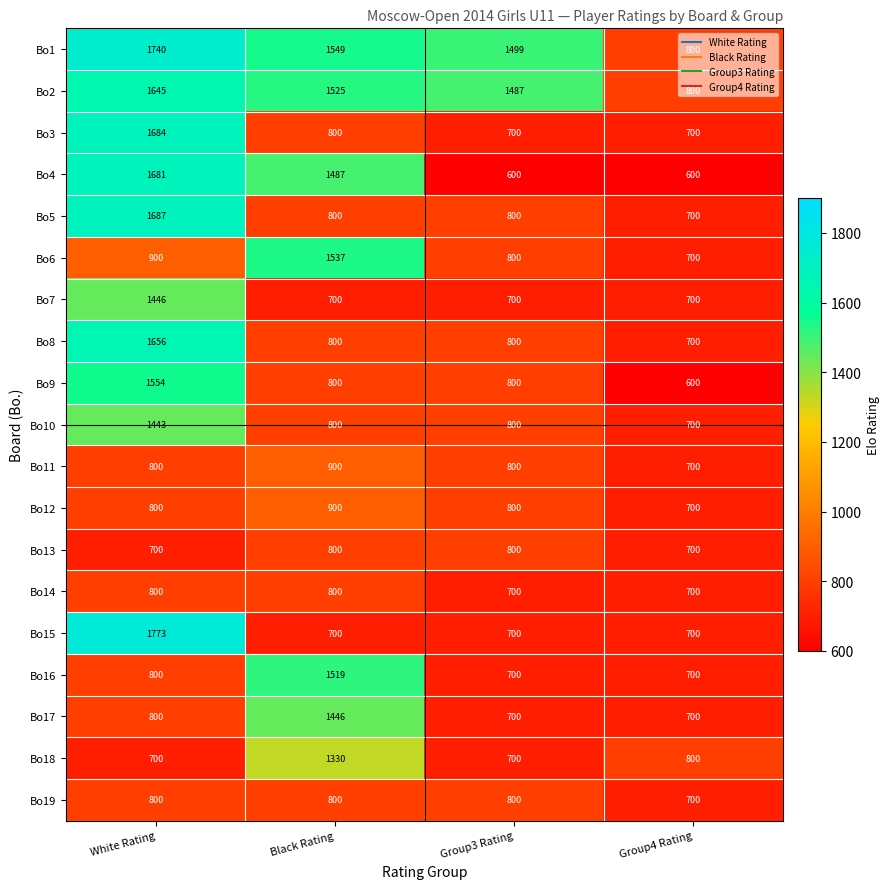

True or false: Bo18 has a value of 1330 at Black Rating.

True